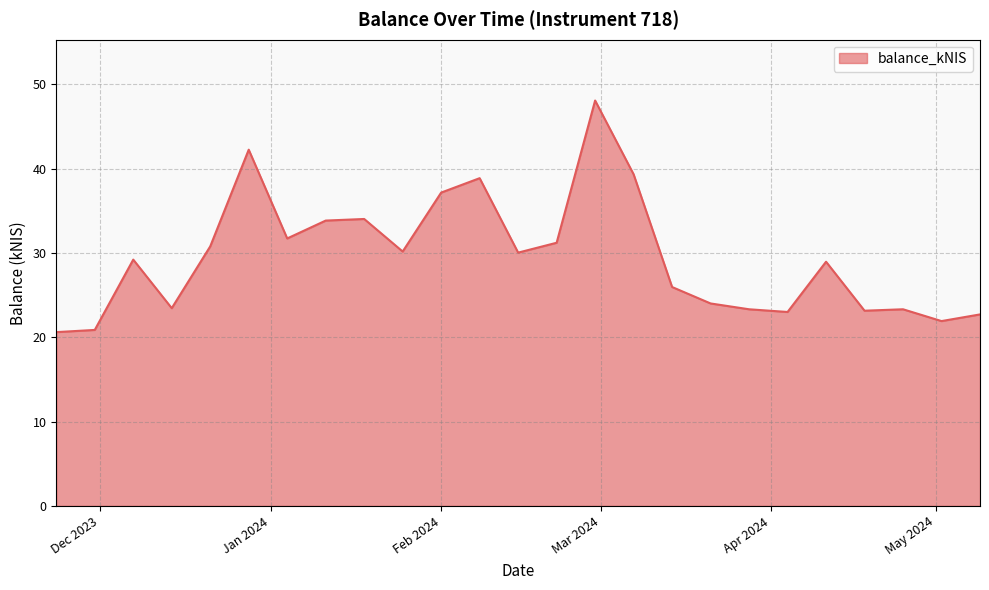

How many lines are shown in the chart?

1